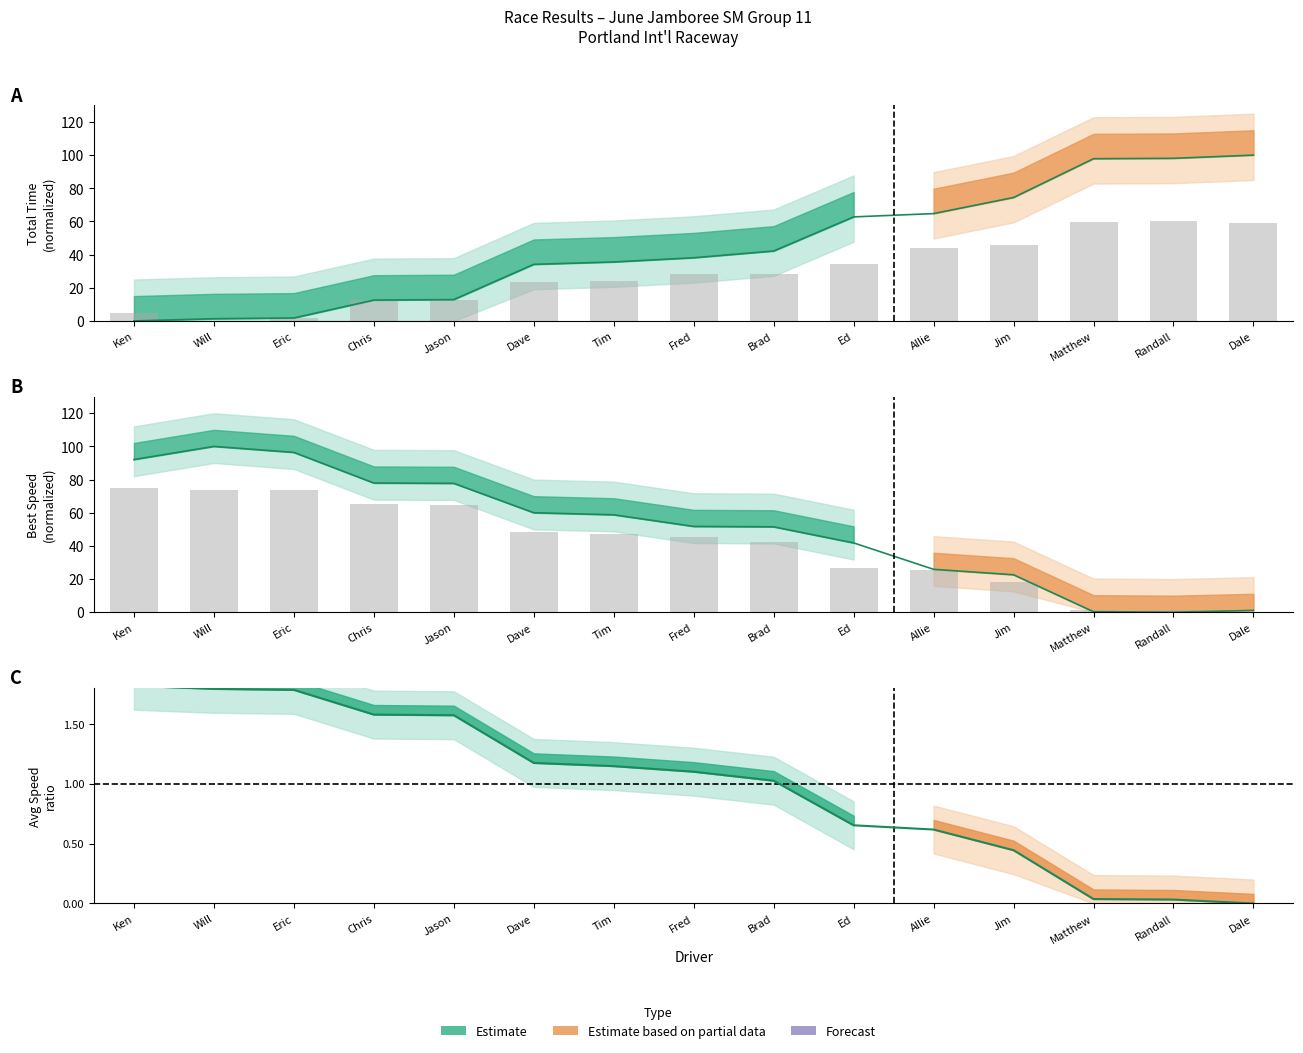

How many values in the Best Lap (normalized) series are below 28?

7